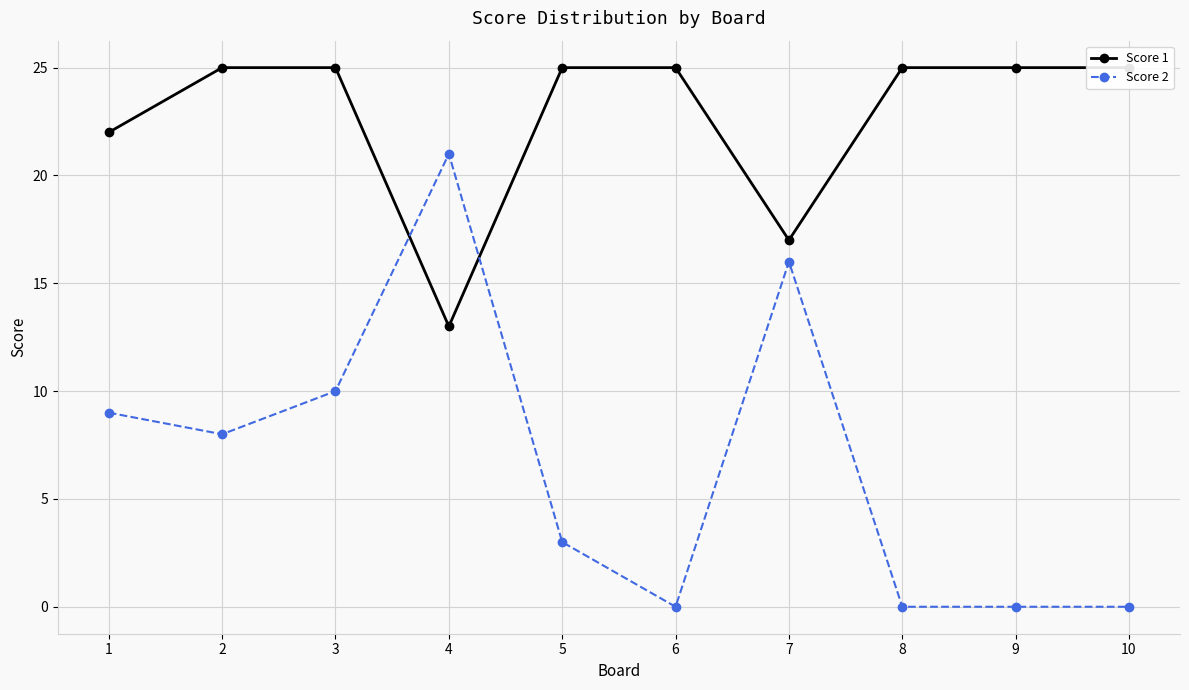

Is the value of Score 2 at 5 greater than the value of Score 1 at 2?

No